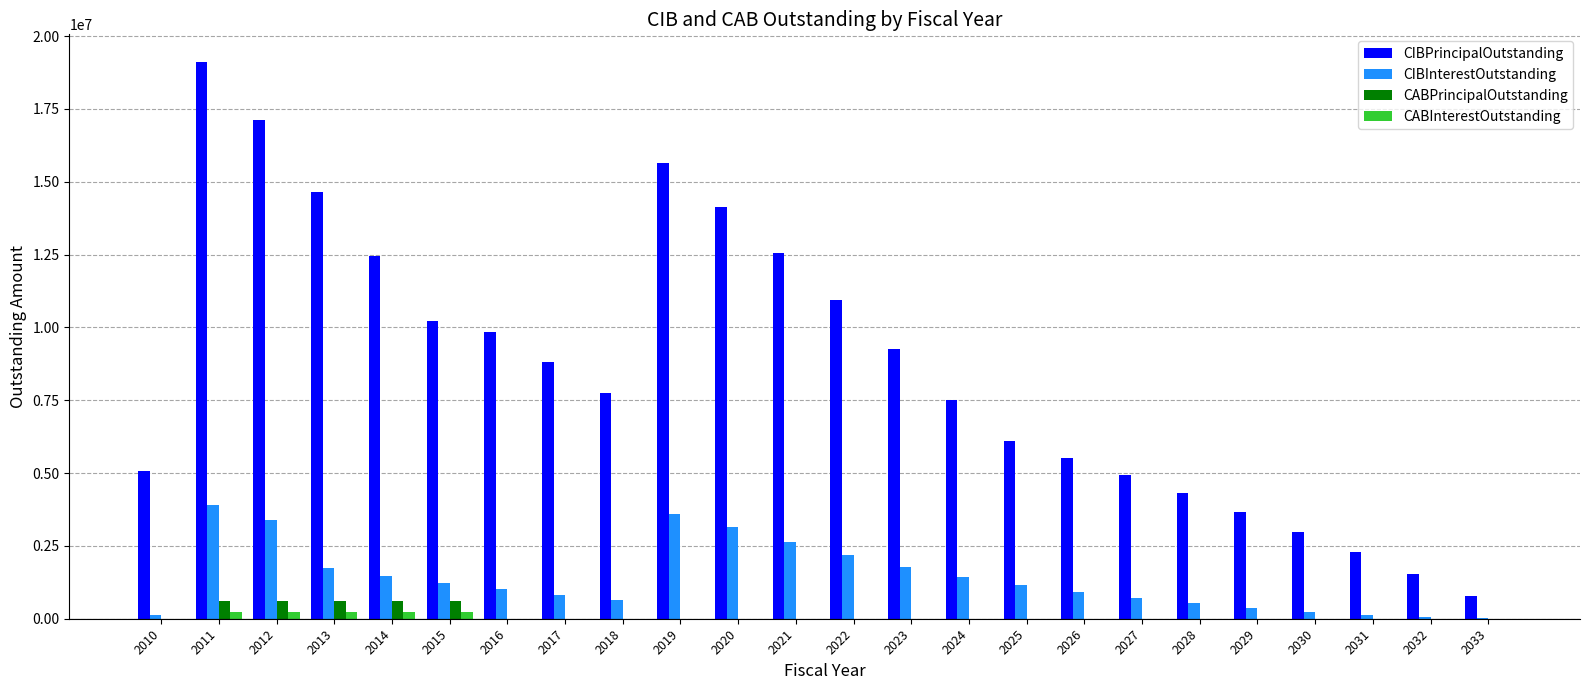

At which category is the sum across all series the highest?

2011